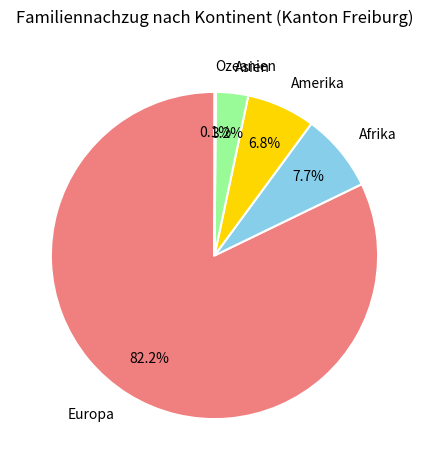

Do Amerika and Asien together represent more than half of the pie?

No